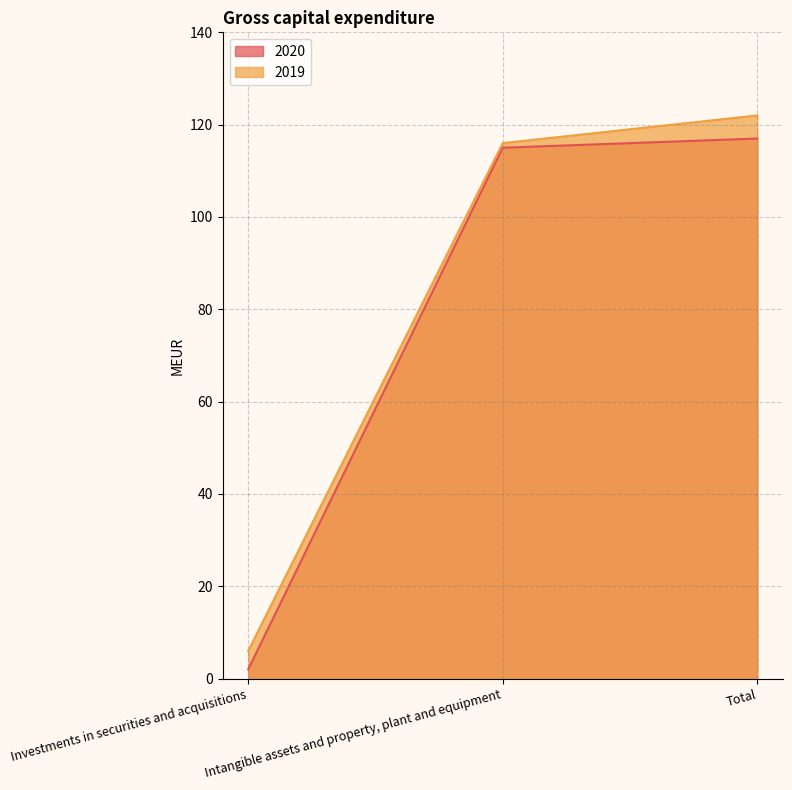

Rank the series by their average value, from highest to lowest.

2019, 2020